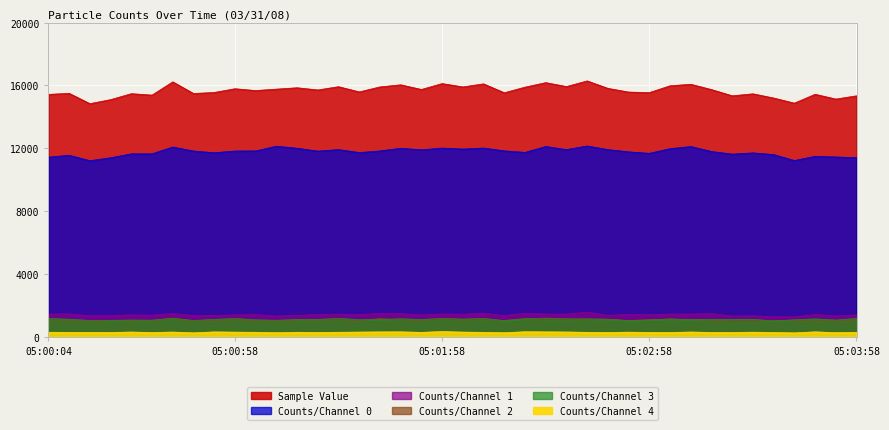

Read the Counts/Channel 3 value at 05:02:10.

1180